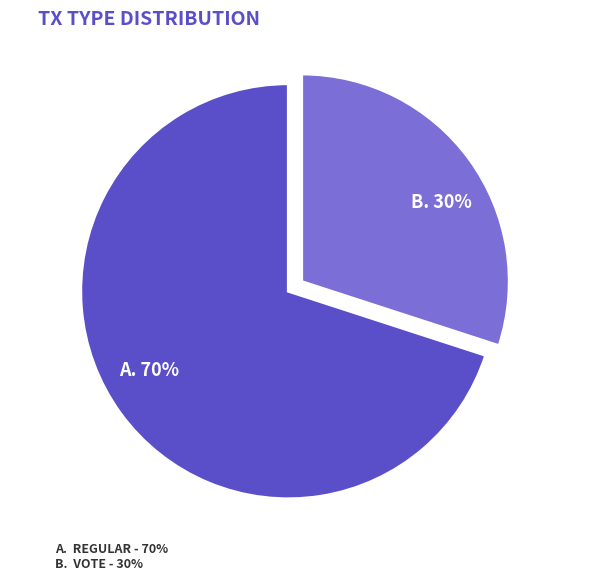

Do B. 30% and A. 70% together represent more than half of the pie?

Yes